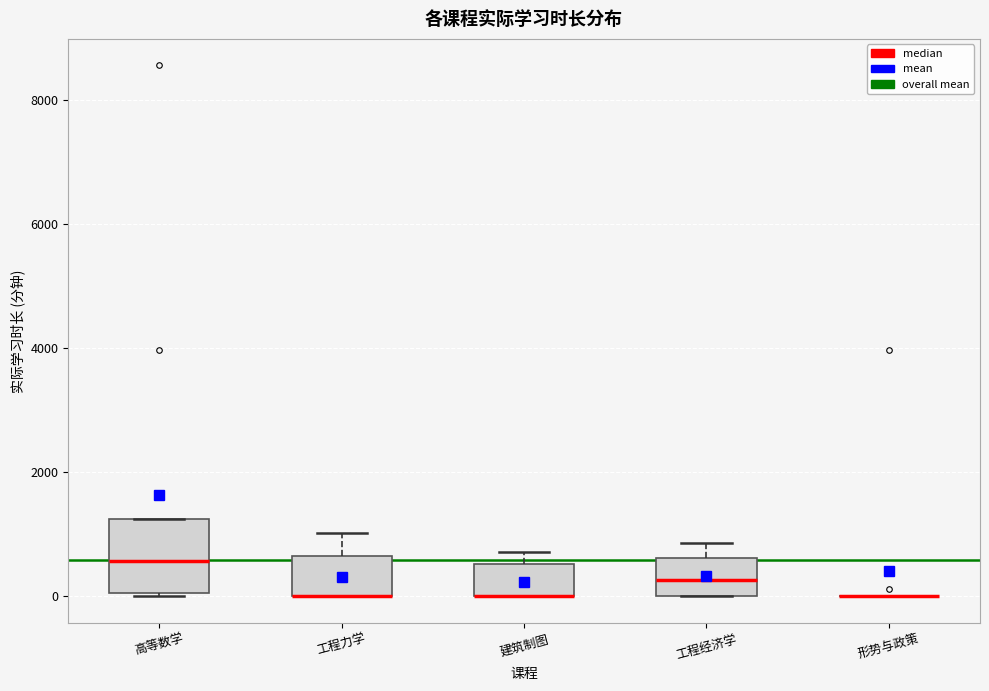

Reading left to right, read every box against the y-axis: the position of its median line, the range the box covers, and the ends of its whiskers. The values are not printed on the chart, so give them approximately, as read against the axis.

高等数学: median 600, box 0 to 1200, whiskers 0 to 1200
工程力学: median 0 (drawn on the box's lower edge), box 0 to 600, whiskers 0 to 1000
建筑制图: median 0 (drawn on the box's lower edge), box 0 to 600, whiskers 0 to 800
工程经济学: median 200, box 0 to 600, whiskers 0 to 800
形势与政策: box collapsed to a line at 0, whiskers 0 to 0